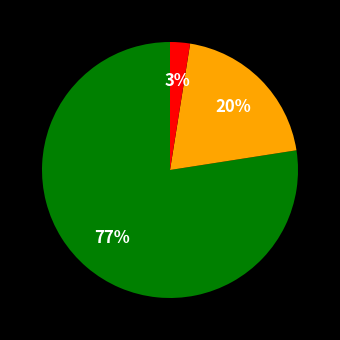

Does any single category account for the majority?

Yes